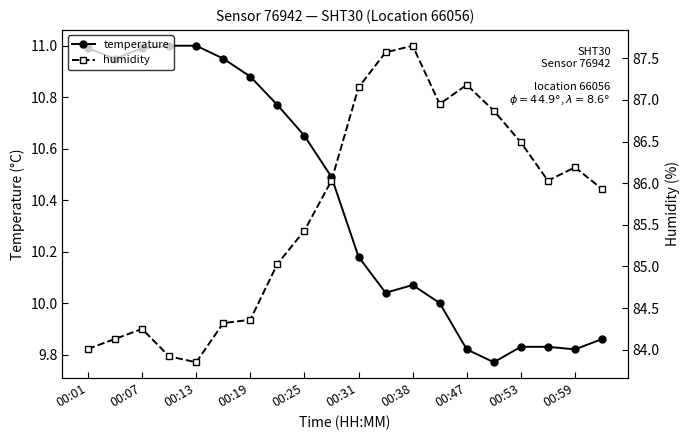

Where does the temperature series first go above 10?

00:01